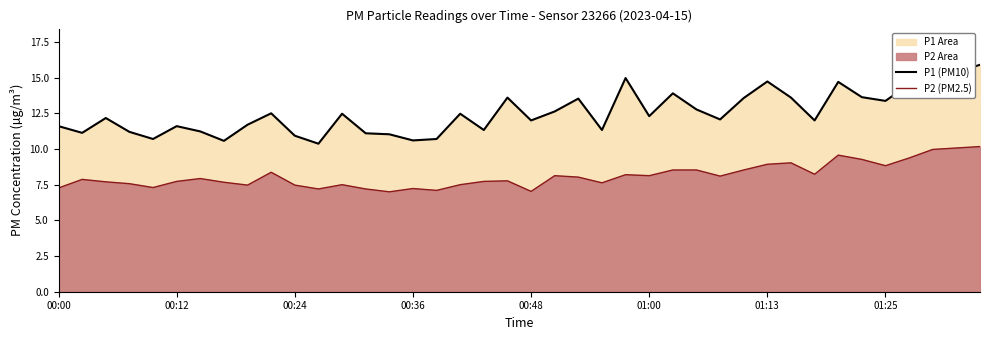

Which series has the widest spread of values?

P1 (PM10)